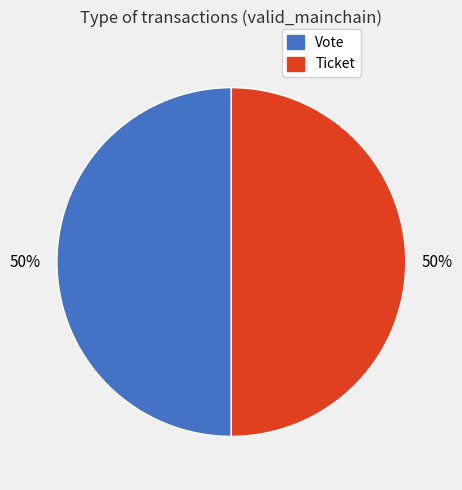

To the nearest percent, what is the combined percentage of Vote and Ticket?

100%